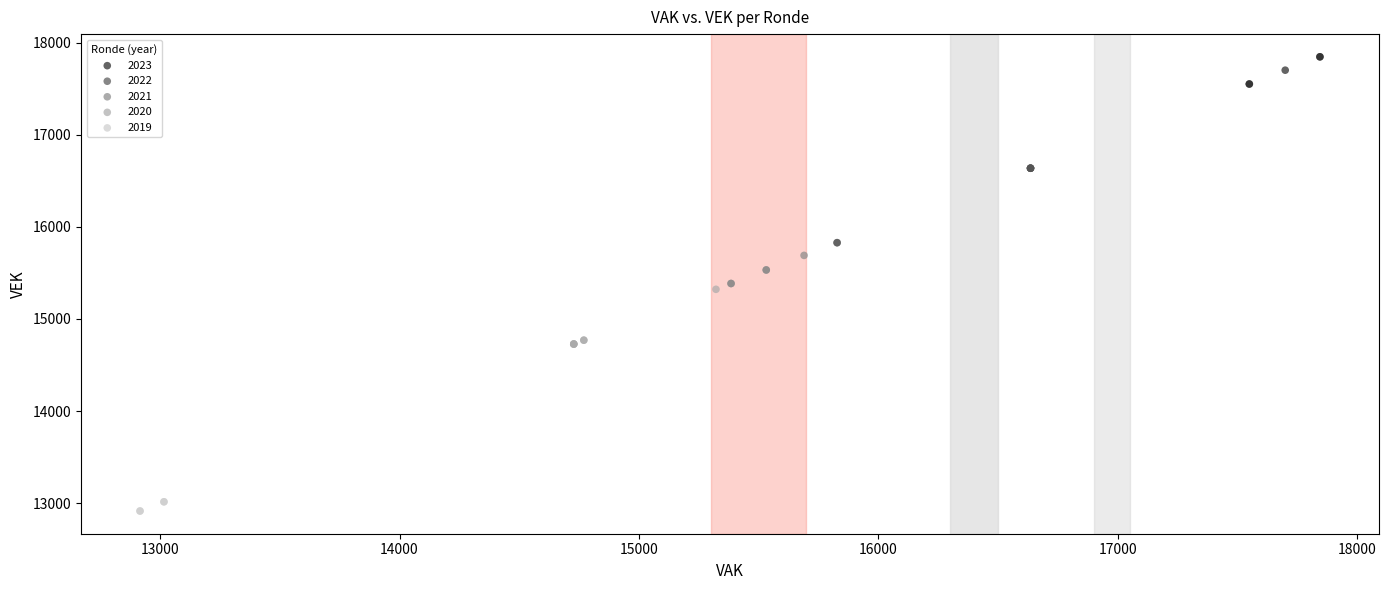

What are all the series names shown in the legend?

2023, 2022, 2021, 2020, 2019